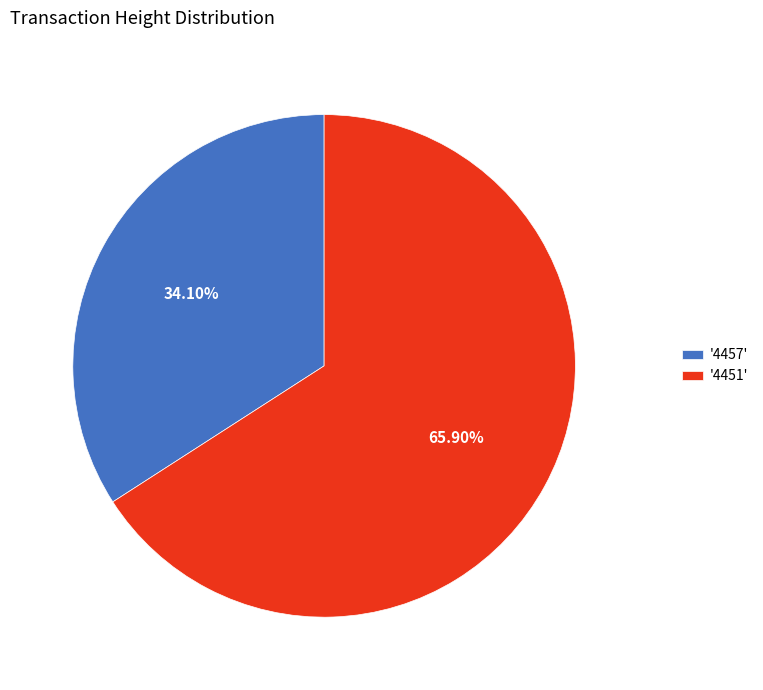

Does '4457' represent more than half of the total?

No